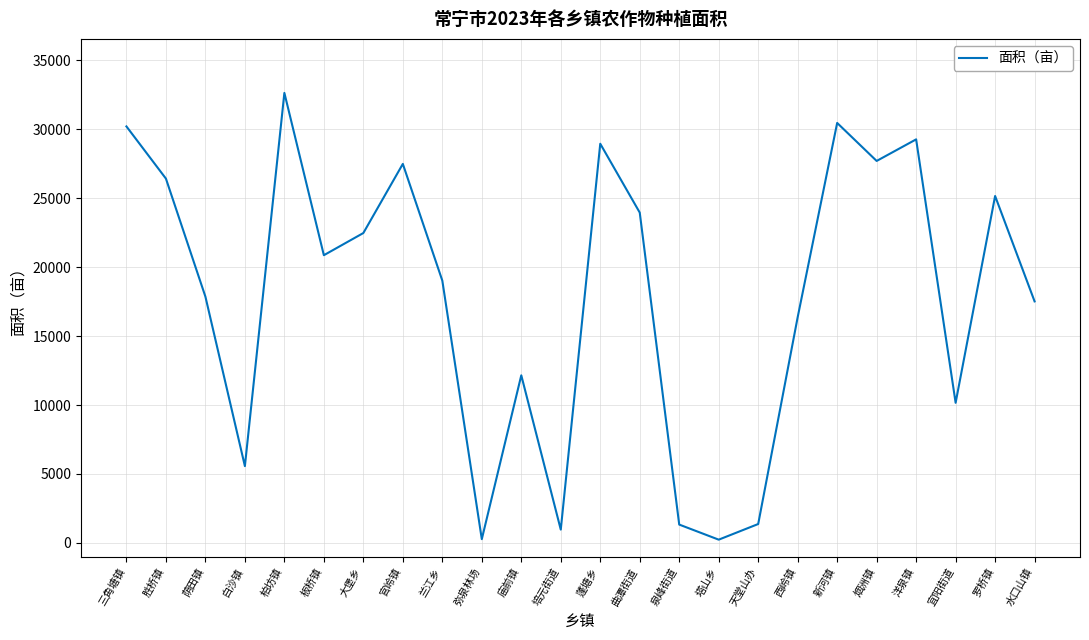

How many series are shown in this chart?

1